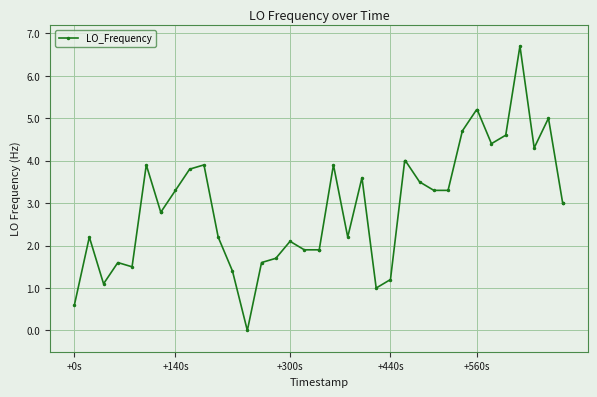

What is the value of the 17th point from the left?

2.1